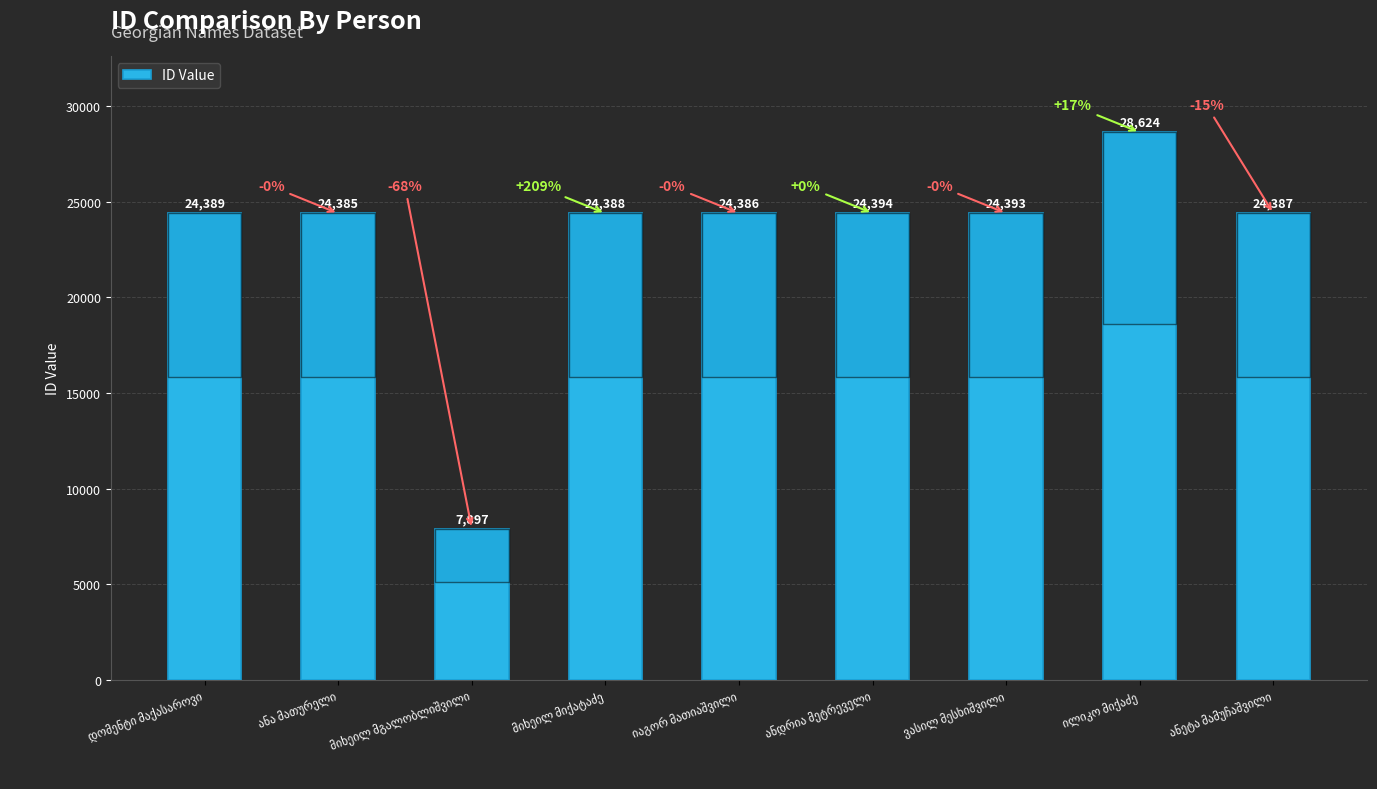

What is the difference between the maximum and minimum values?

20727